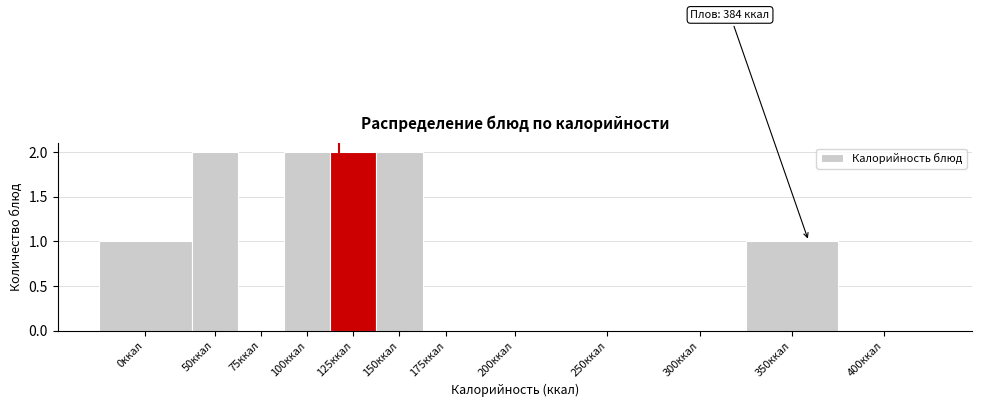

Reading left to right, what are all the values shown in this chart?

0ккал=1	50ккал=2	75ккал=0	100ккал=2	125ккал=2	150ккал=2	175ккал=0	200ккал=0	250ккал=0	300ккал=0	350ккал=1	400ккал=0